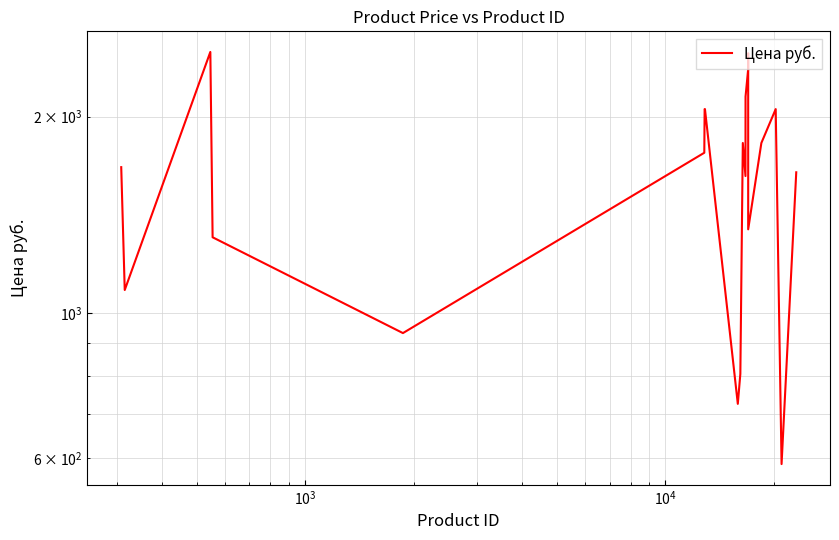

The chart shows a value of 2733.8 at 19. True or false?

False